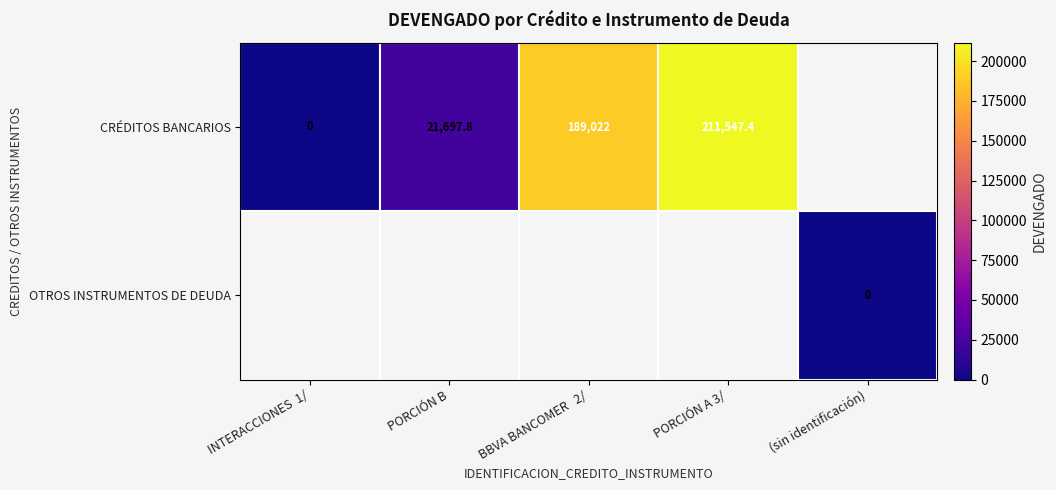

True or false: CRÉDITOS BANCARIOS has a value of 211547.4 at PORCIÓN A 3/.

True